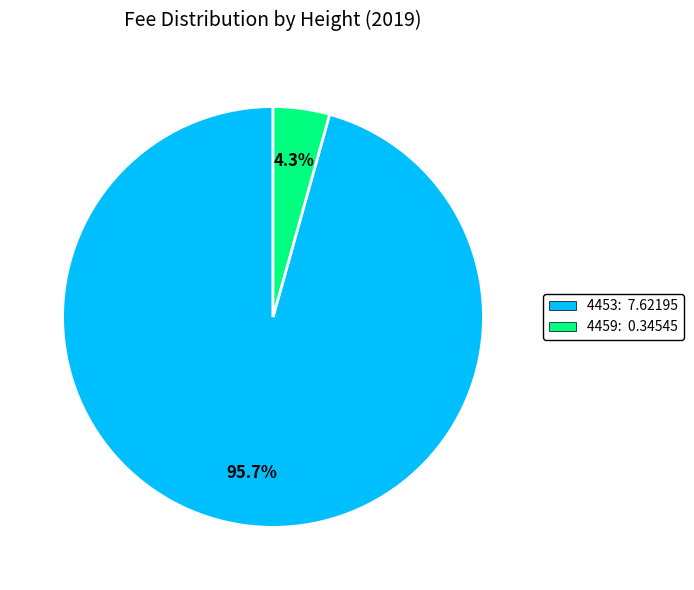

What percentage is NOT represented by 4459?

95.7%